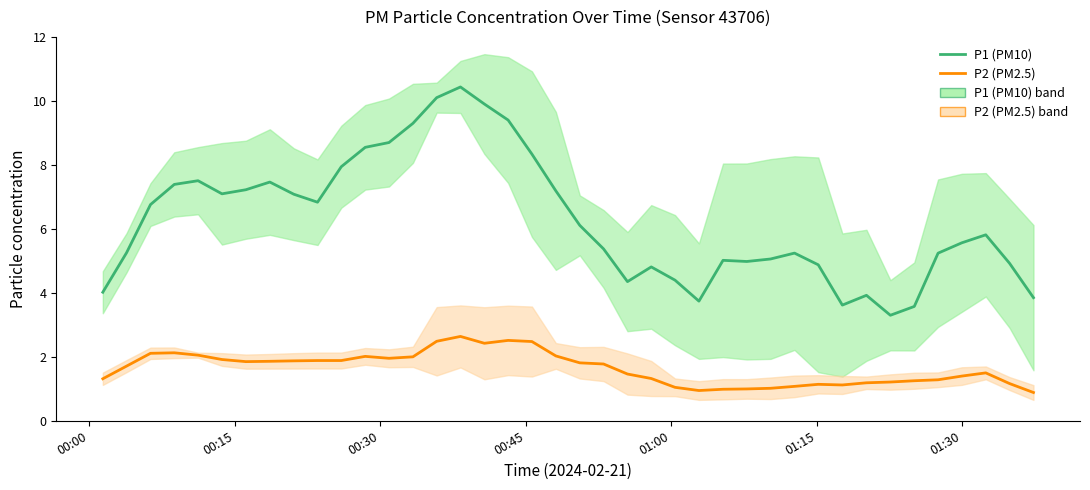

Does the chart have visible grid lines?

No